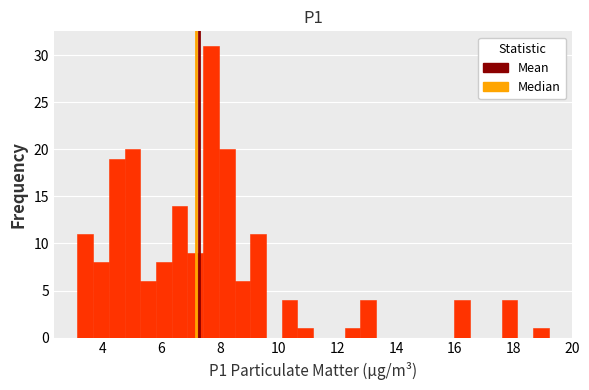

Read against the x-axis, roughly where is the centre of the tallest bar?

7.6